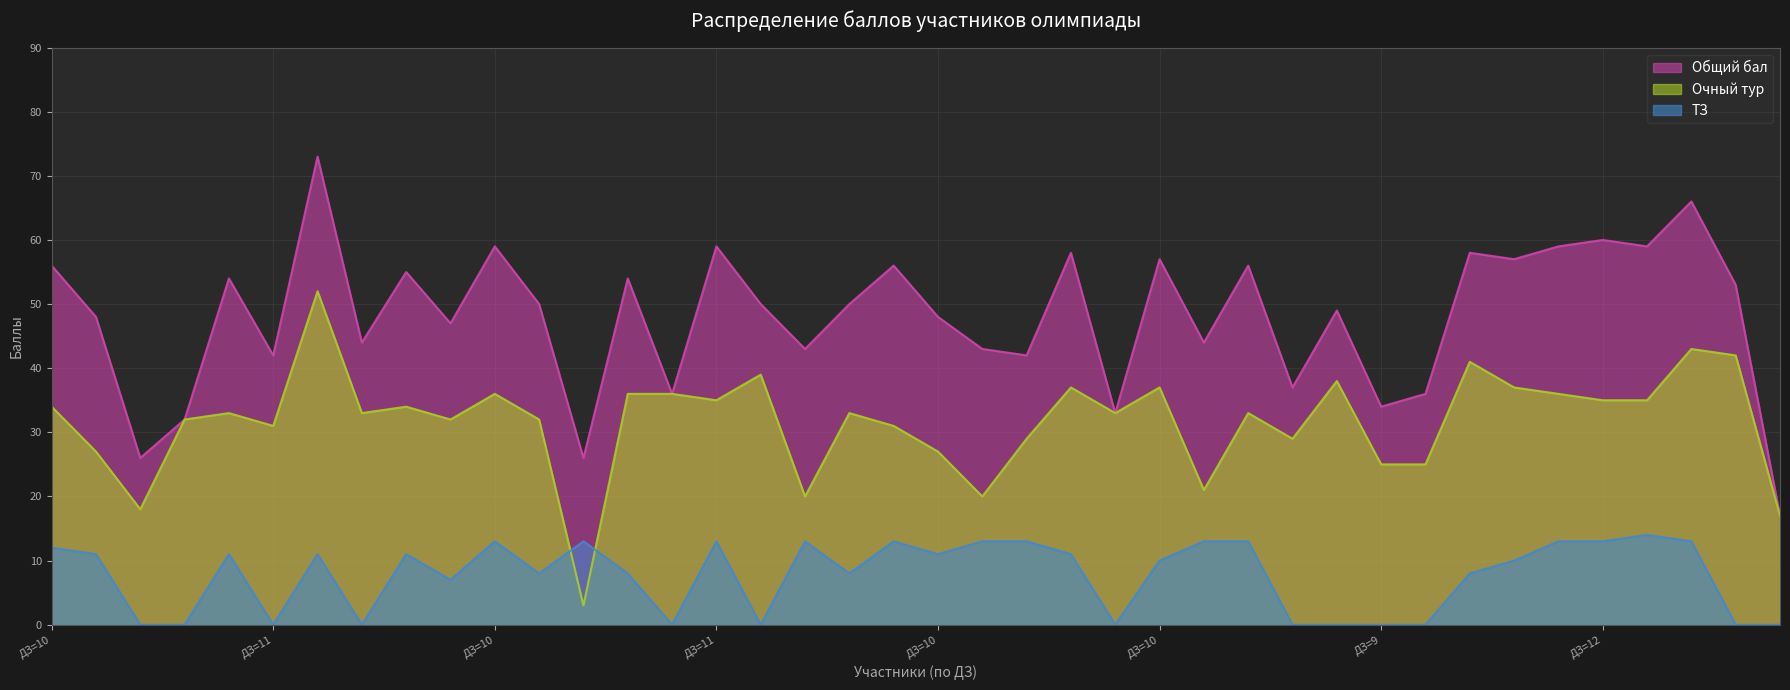

True or false: Общий бал and Очный тур cross at least once.

False